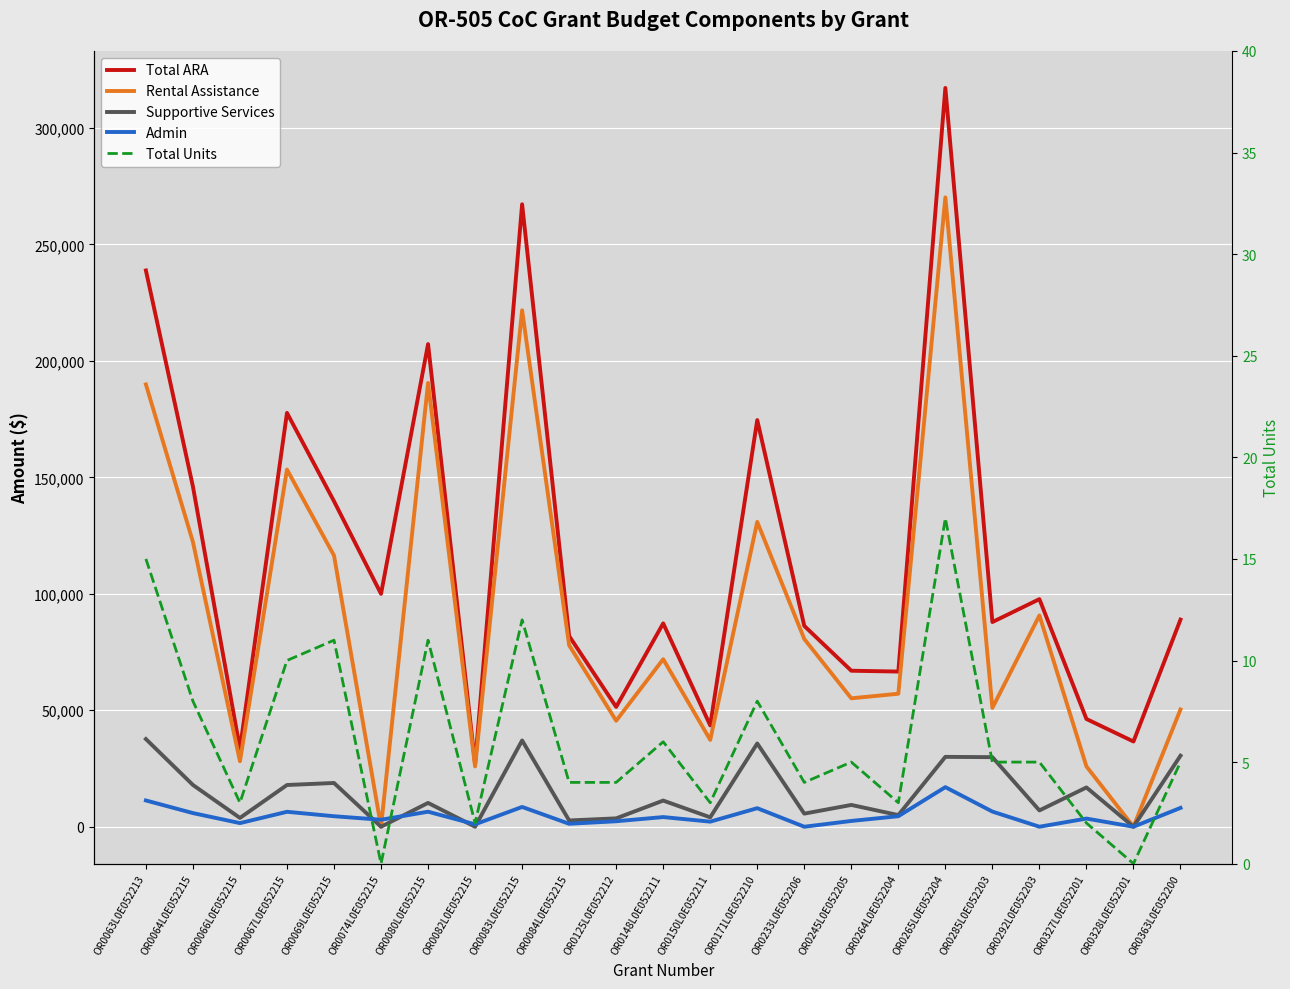

True or false: Total ARA and Supportive Services intersect in this chart.

False